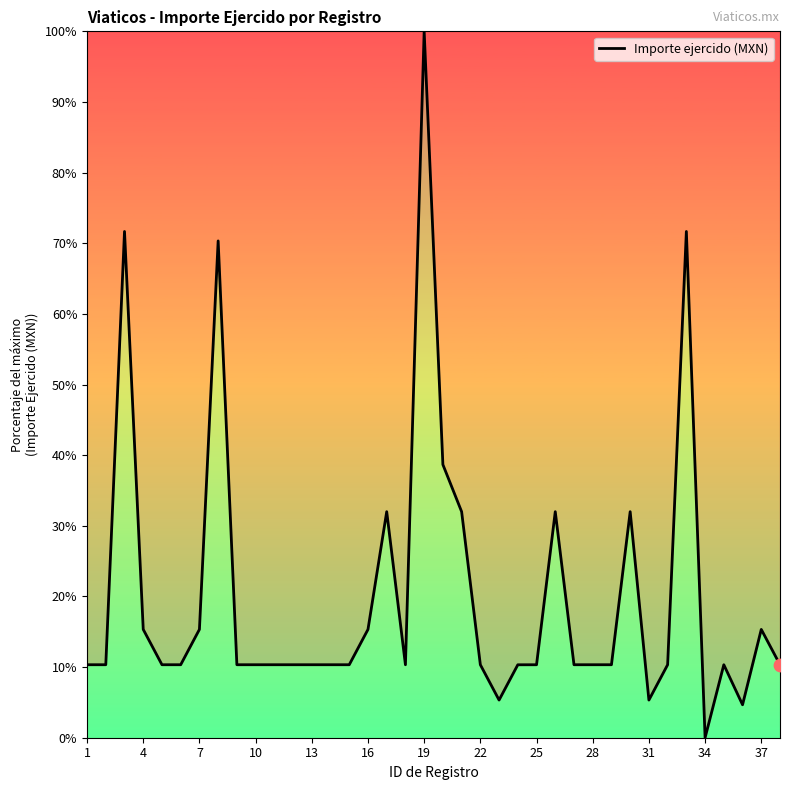

What is the difference between the maximum and minimum values?

100.0